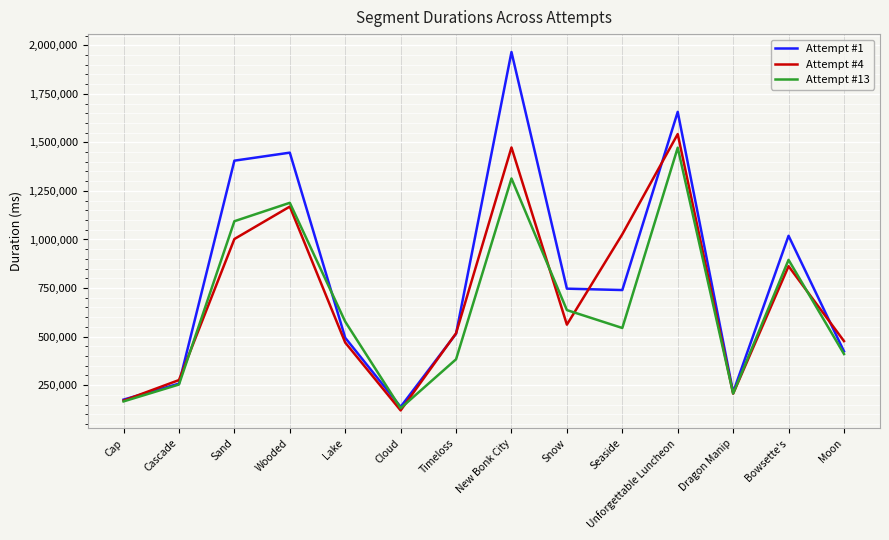

The value of Attempt #13 at Dragon Manip is 206828. True or false?

True